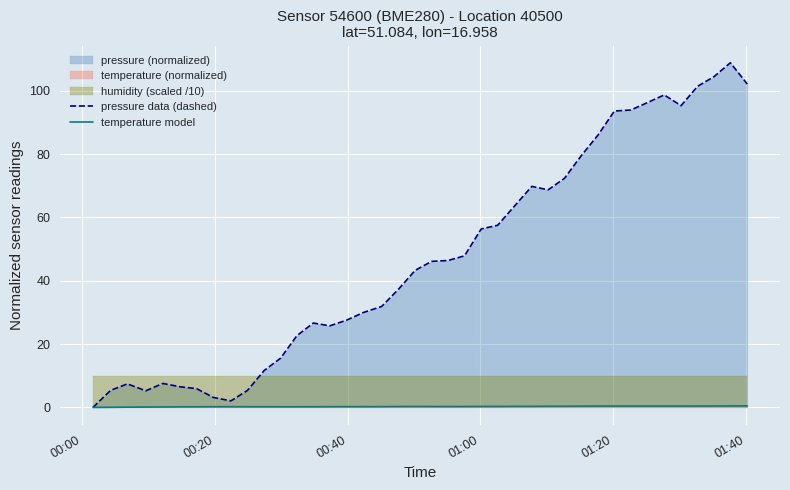

What is the average value of the pressure data (dashed) series?

47.8